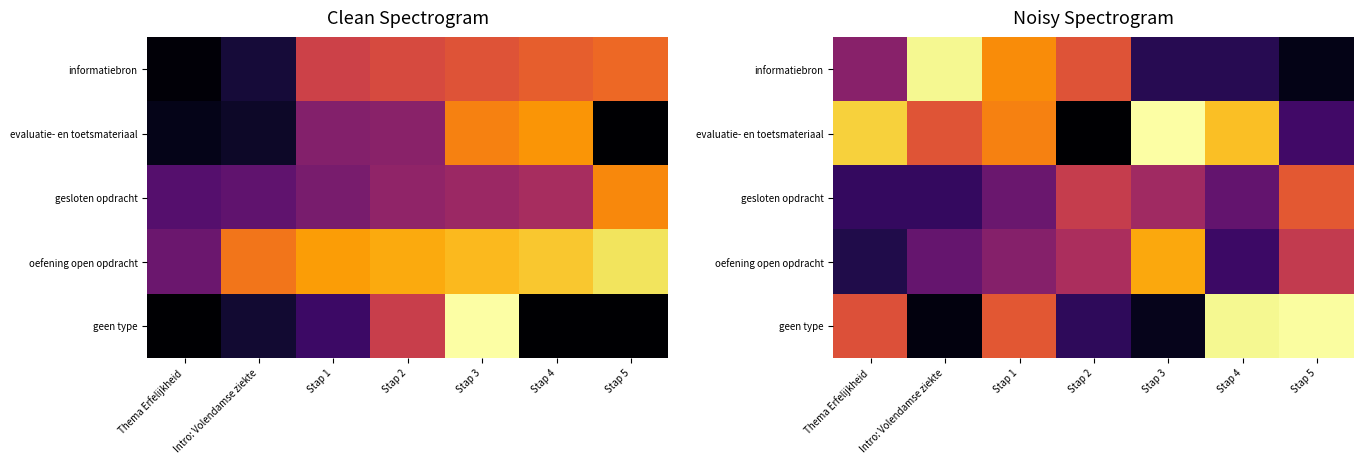

What is the total value across all series at Stap 5?

26133798.1